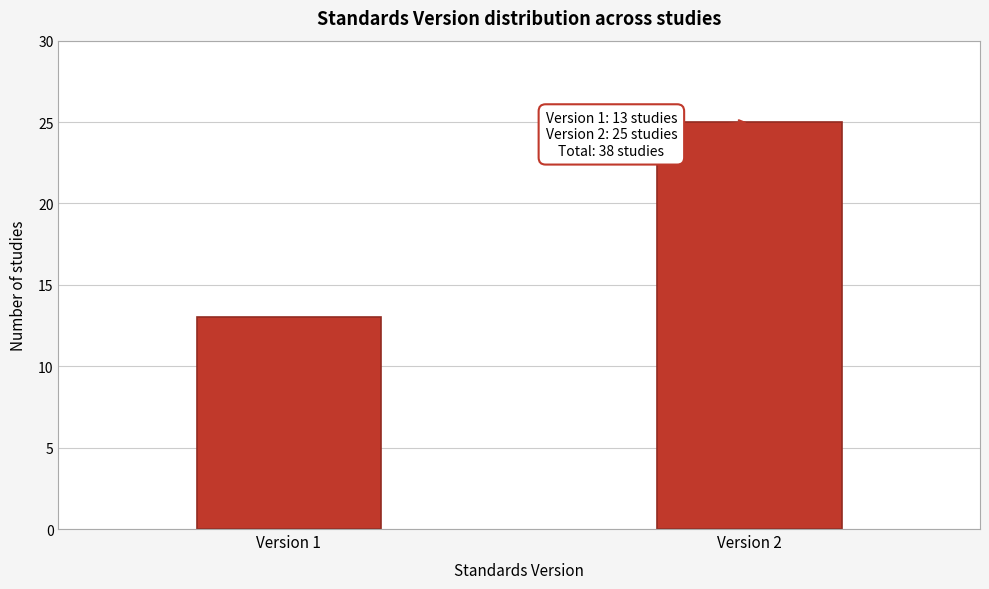

Reading right to left, list all the values displayed in this chart.

25	13